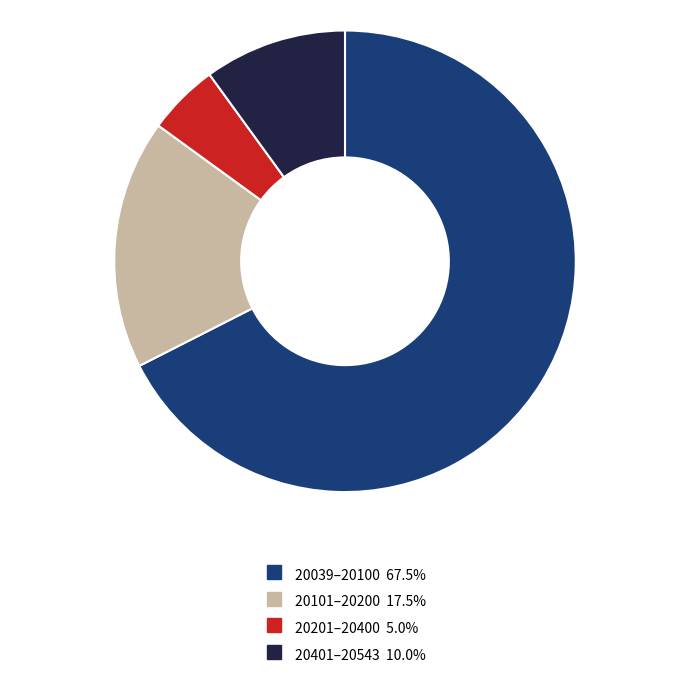

Is there any slice that represents more than half of the pie?

Yes